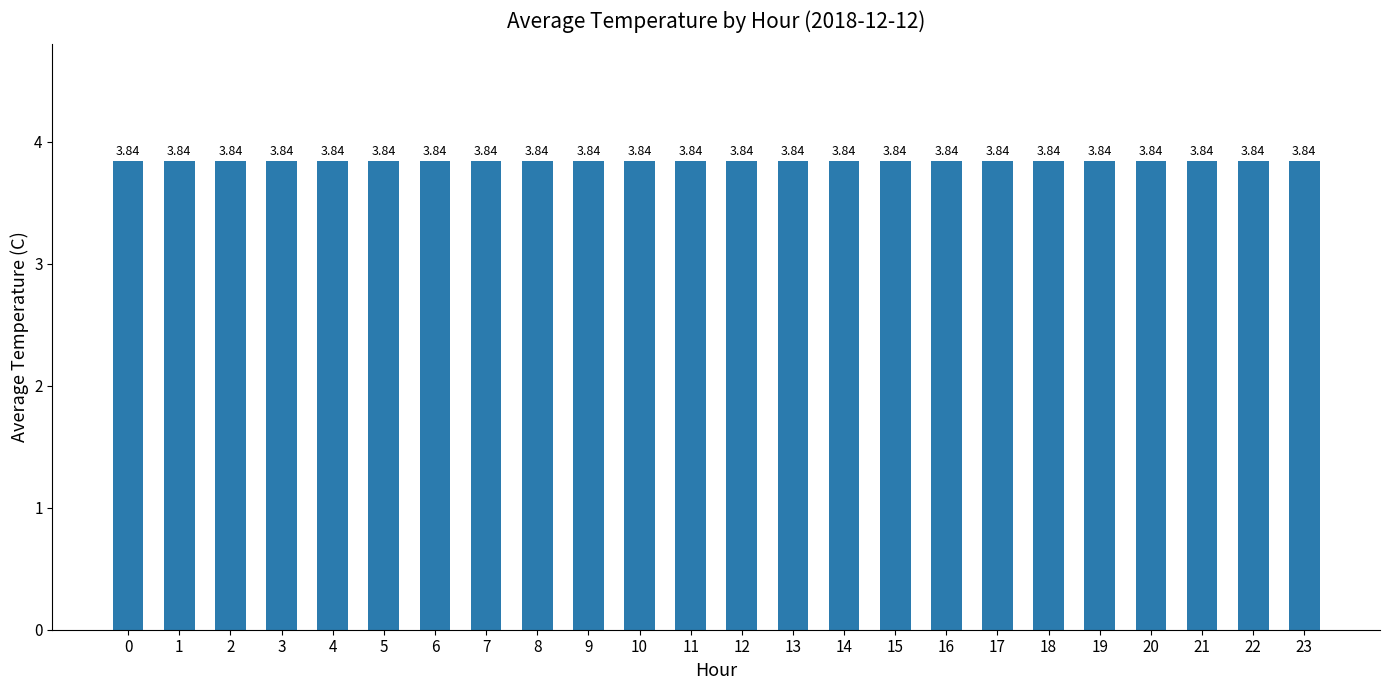

Count the number of categories in the chart.

24